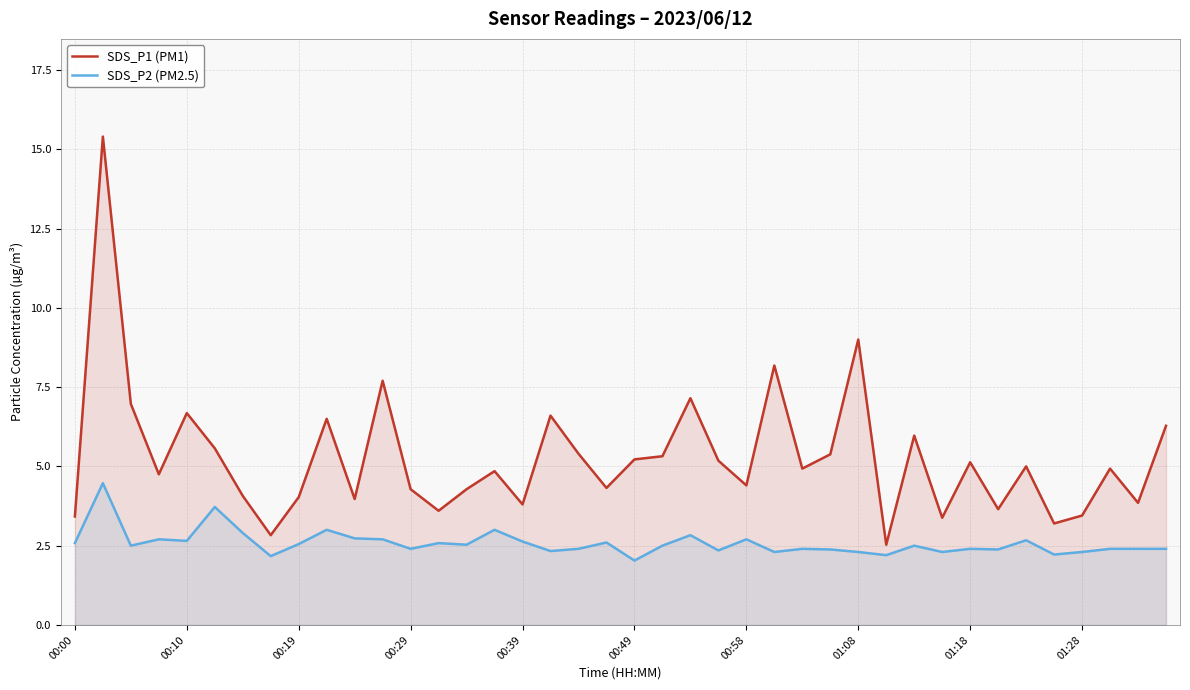

Does the chart have visible grid lines?

Yes